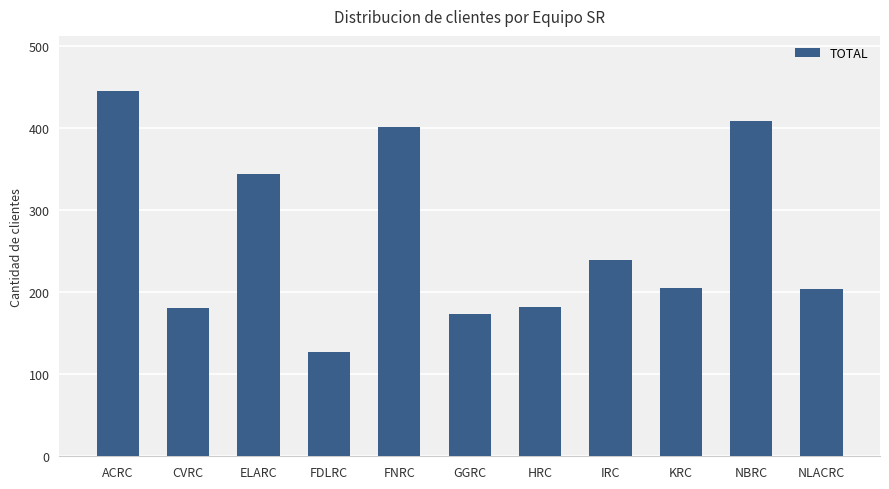

How many values are below 205?

5